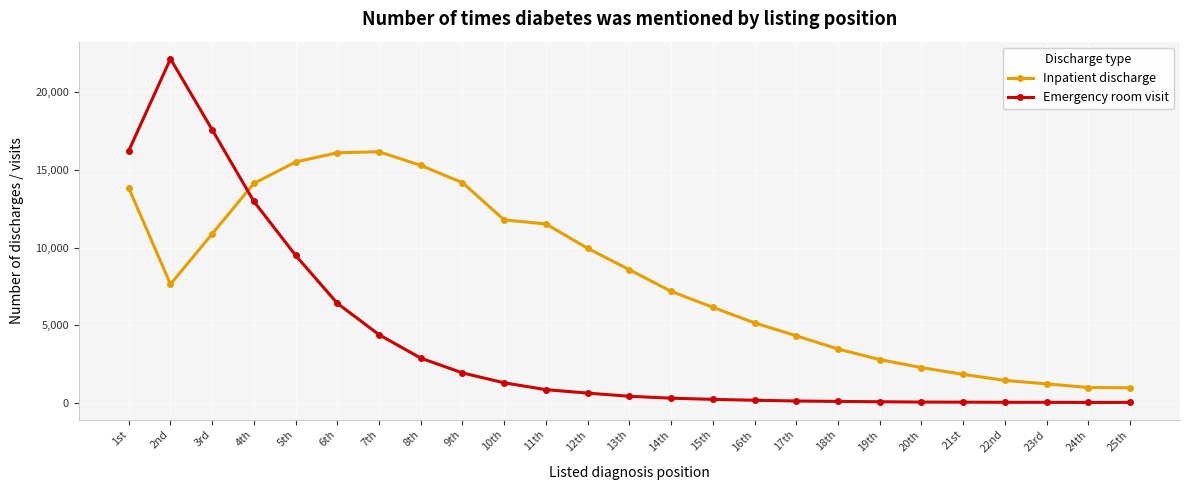

What is the difference between the maximum and second lowest values in the Emergency room visit series?

22154